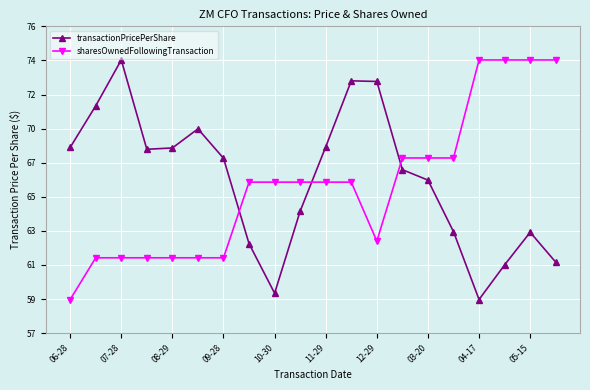

Which series has the largest range (max minus min)?

transactionPricePerShare